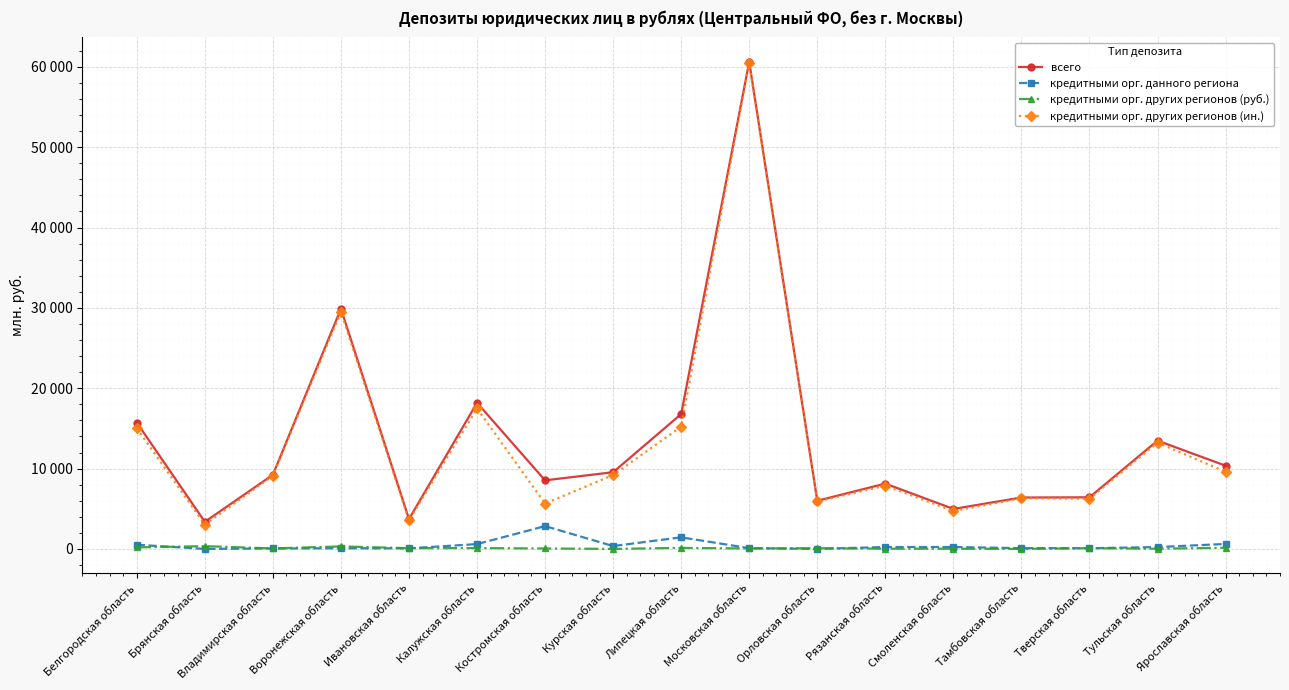

Read the кредитными орг. данного региона value at Курская область, to the nearest 50.

350